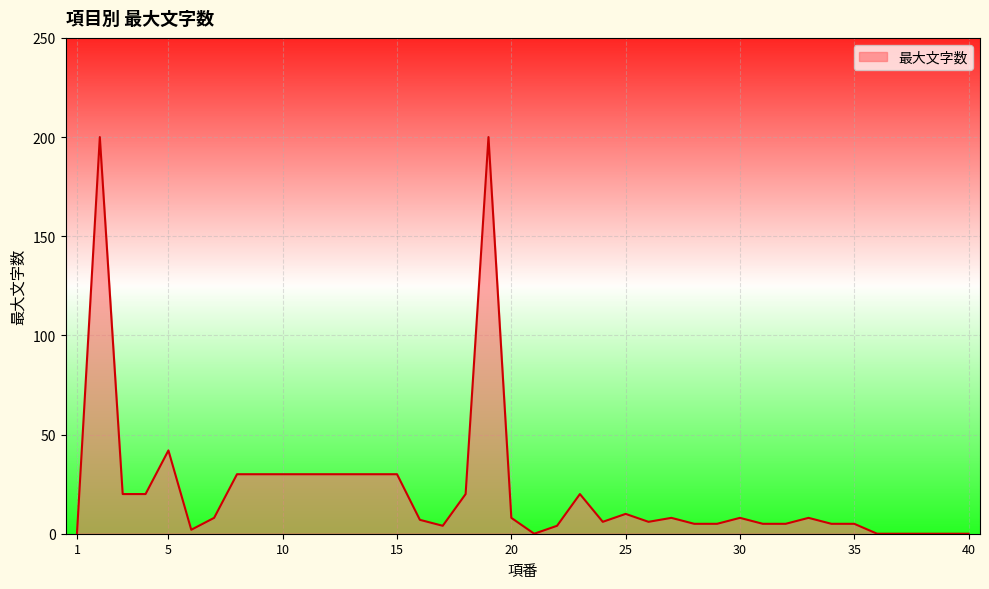

What is the maximum value shown in the chart?

200